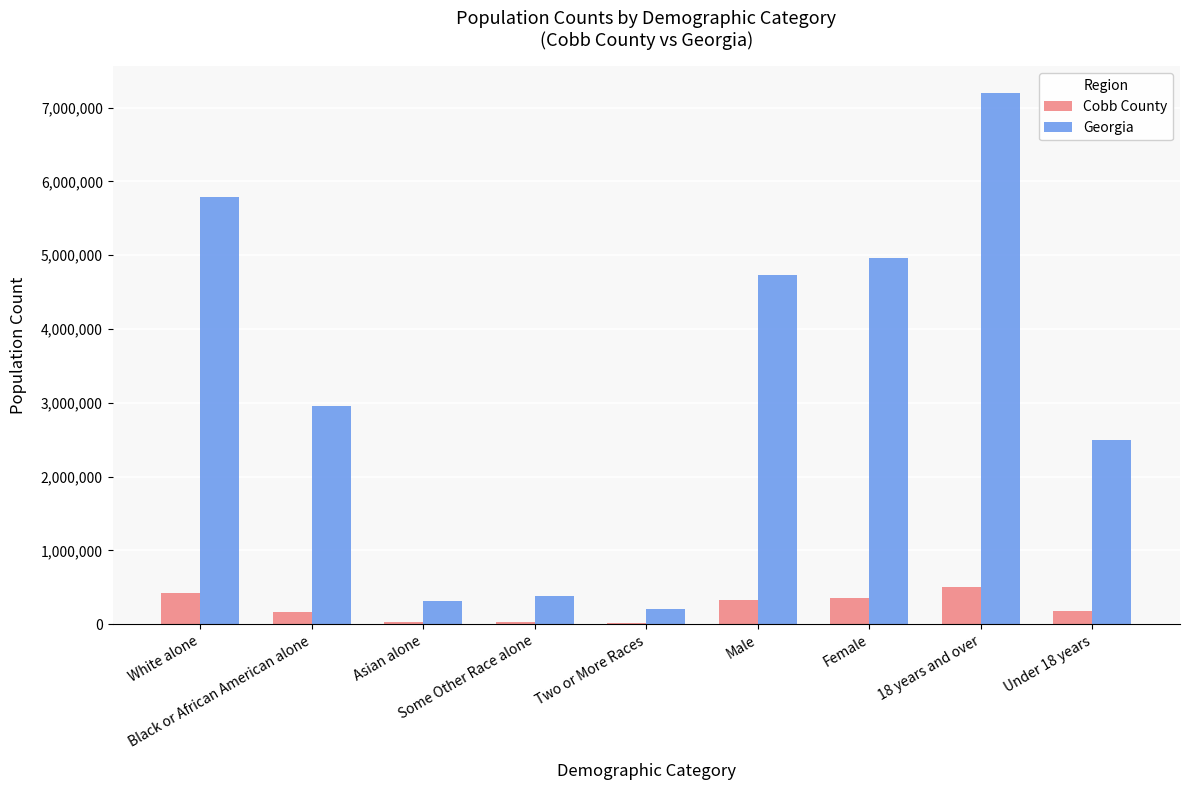

Which series has the widest spread of values?

Georgia